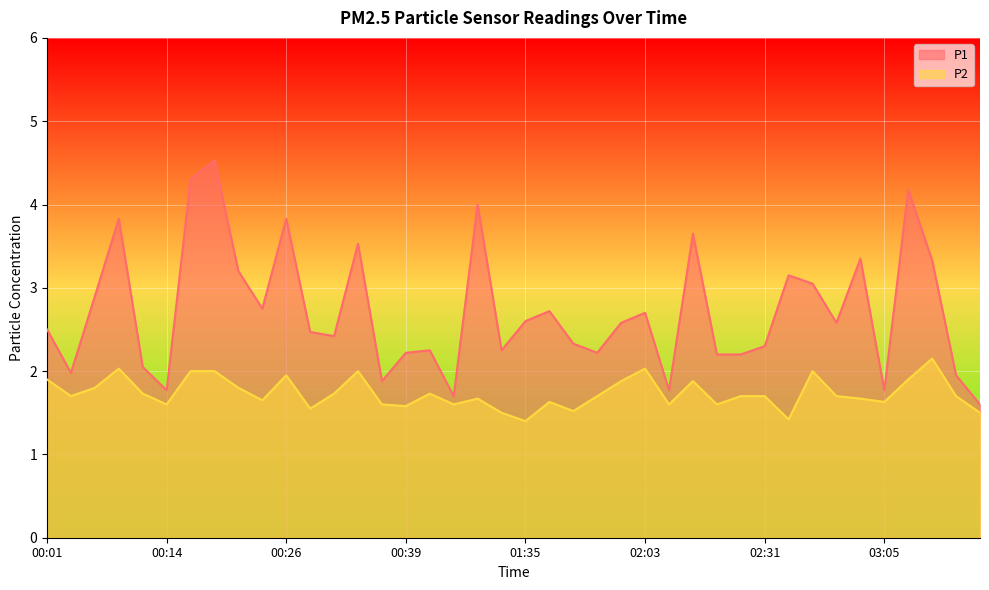

What are all the series names shown in the legend?

P1, P2